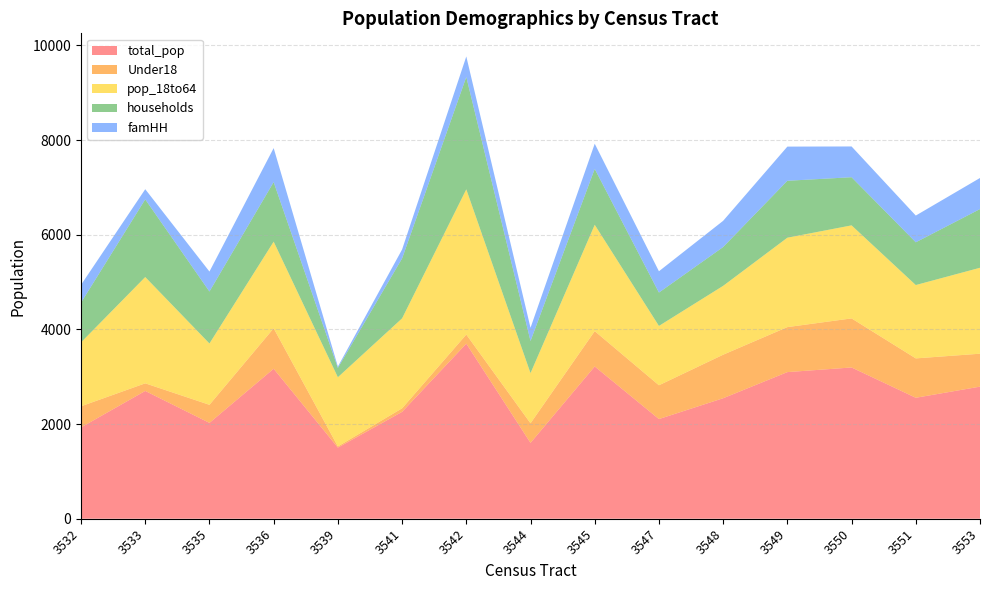

Reading right to left, extract all data points from this chart.

total_pop: 3553=2791	3551=2556	3550=3196	3549=3098	3548=2546	3547=2106	3545=3217	3544=1603	3542=3699	3541=2258	3539=1503	3536=3169	3535=2025	3533=2700	3532=1930
Under18: 3553=696	3551=832	3550=1037	3549=951	3548=920	3547=714	3545=747	3544=414	3542=193	3541=75	3539=25	3536=855	3535=382	3533=161	3532=446
pop_18to64: 3553=1816	3551=1550	3550=1966	3549=1889	3548=1455	3547=1254	3545=2247	3544=1060	3542=3068	3541=1901	3539=1462	3536=1831	3535=1296	3533=2246	3532=1350
households: 3553=1240	3551=903	3550=1017	3549=1203	3548=820	3547=705	3545=1181	3544=678	3542=2374	3541=1266	3539=196	3536=1258	3535=1098	3533=1641	3532=840
famHH: 3553=657	3551=565	3550=650	3549=722	3548=554	3547=450	3545=532	3544=280	3542=434	3541=189	3539=29	3536=719	3535=422	3533=215	3532=376